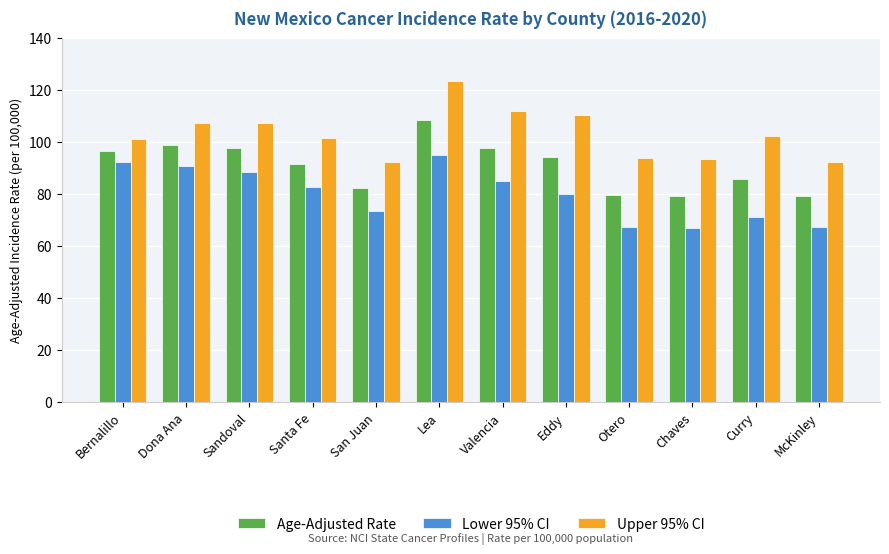

Rank the series at Valencia from lowest to highest value.

Lower 95% CI, Age-Adjusted Rate, Upper 95% CI